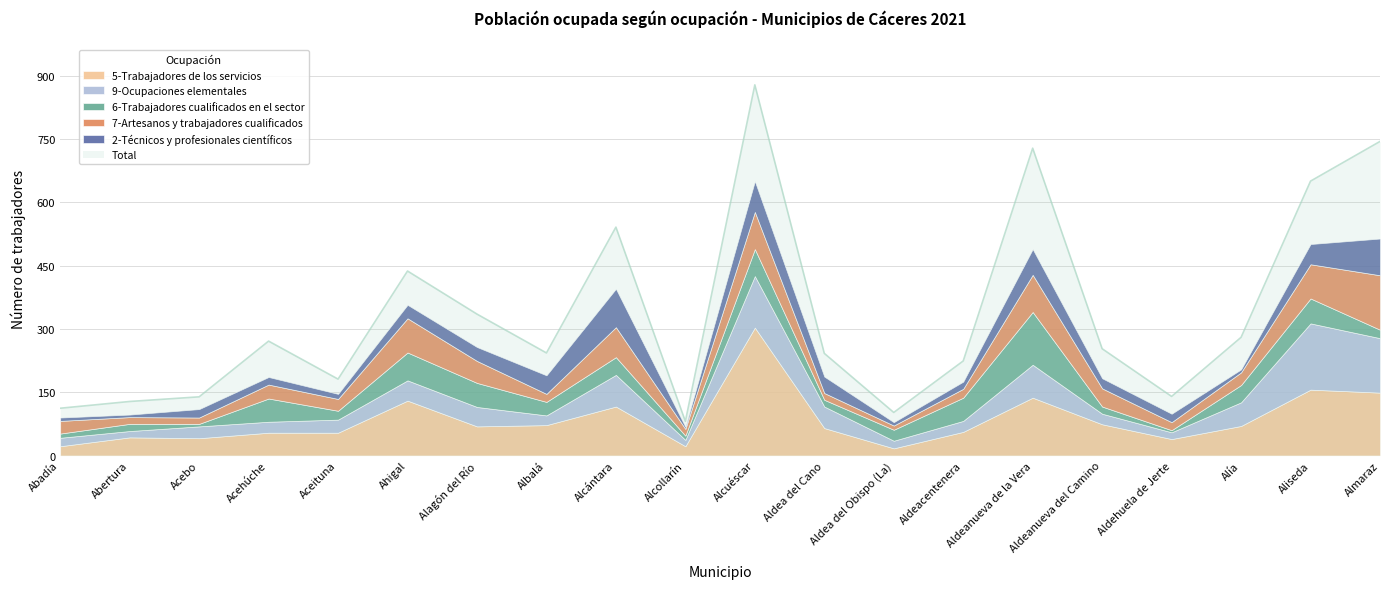

The 2-Técnicos y profesionales científicos series shows 61 at Aldeanueva de la Vera. True or false?

True